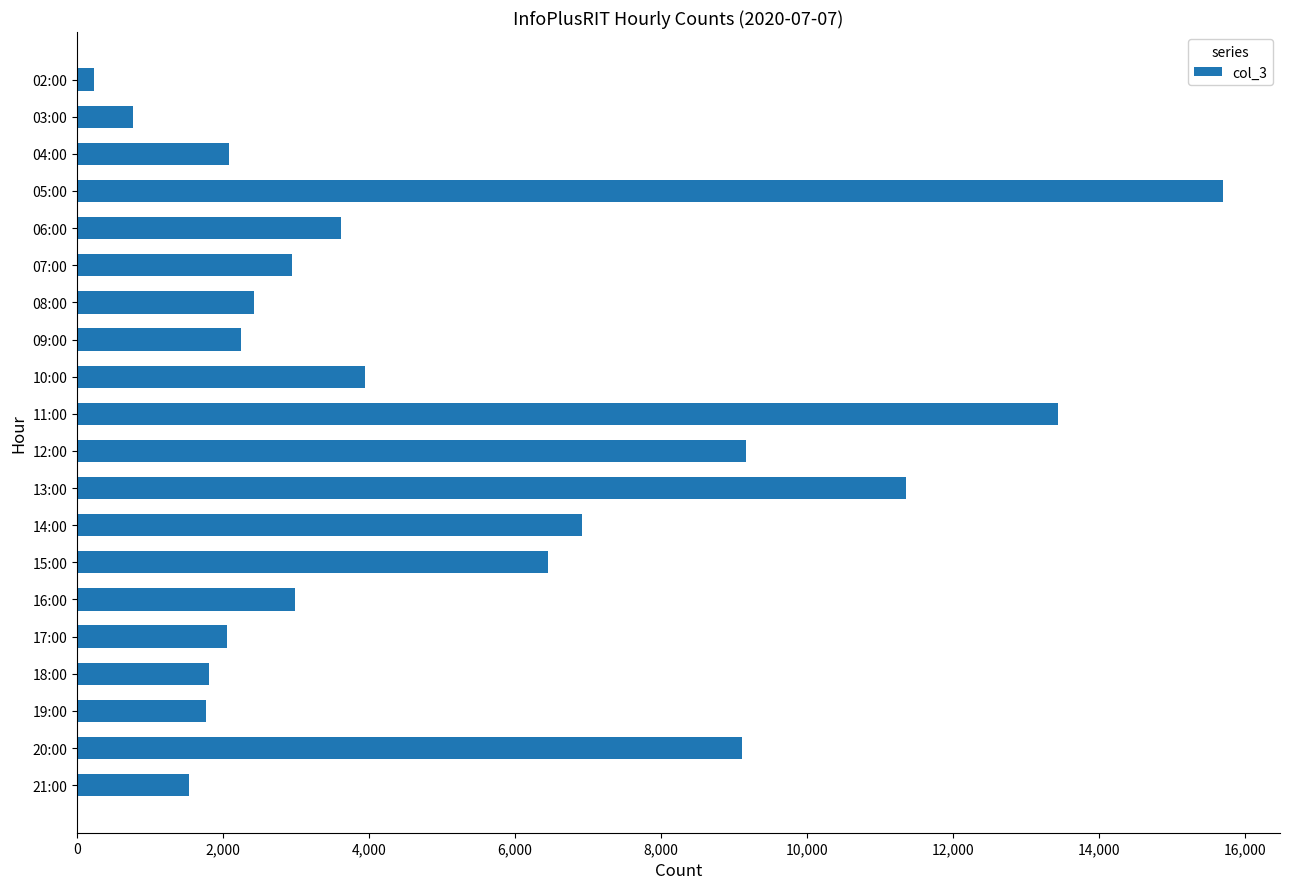

What is the ratio of the value at 10:00 to the value at 16:00?

1.3